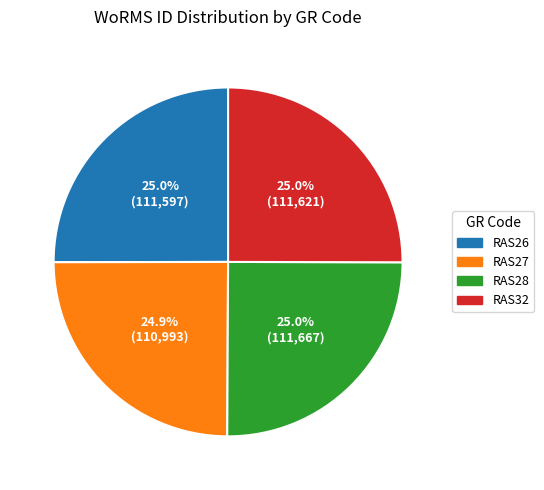

What percentage do RAS32 and RAS27 together represent?

49.9%